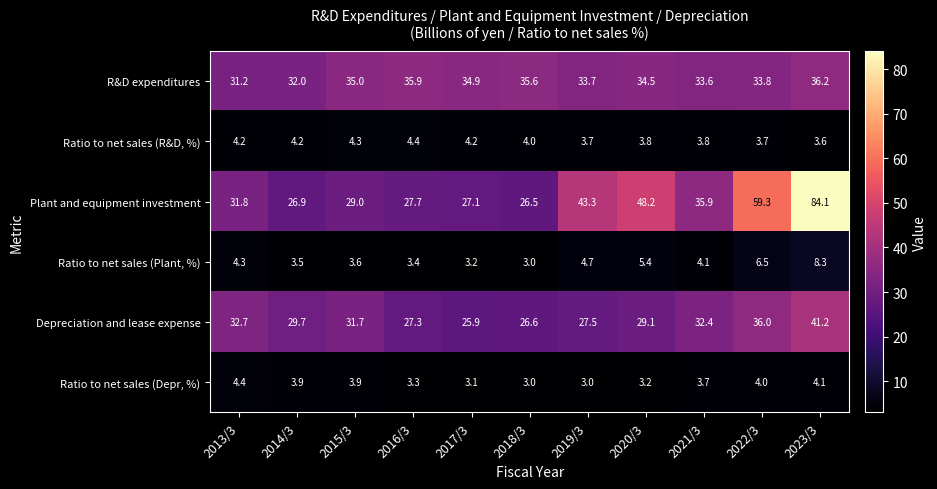

The Ratio to net sales (Depr, %) series shows 7.5 at 2013/3. True or false?

False